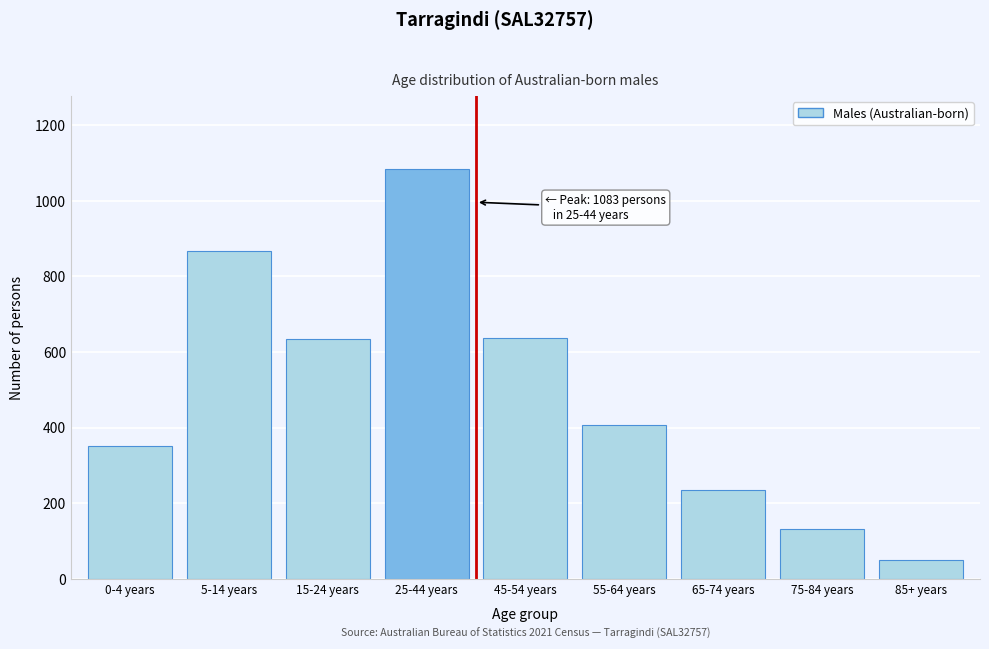

What is the approximate value at 25-44 years, to the nearest 100?

1100